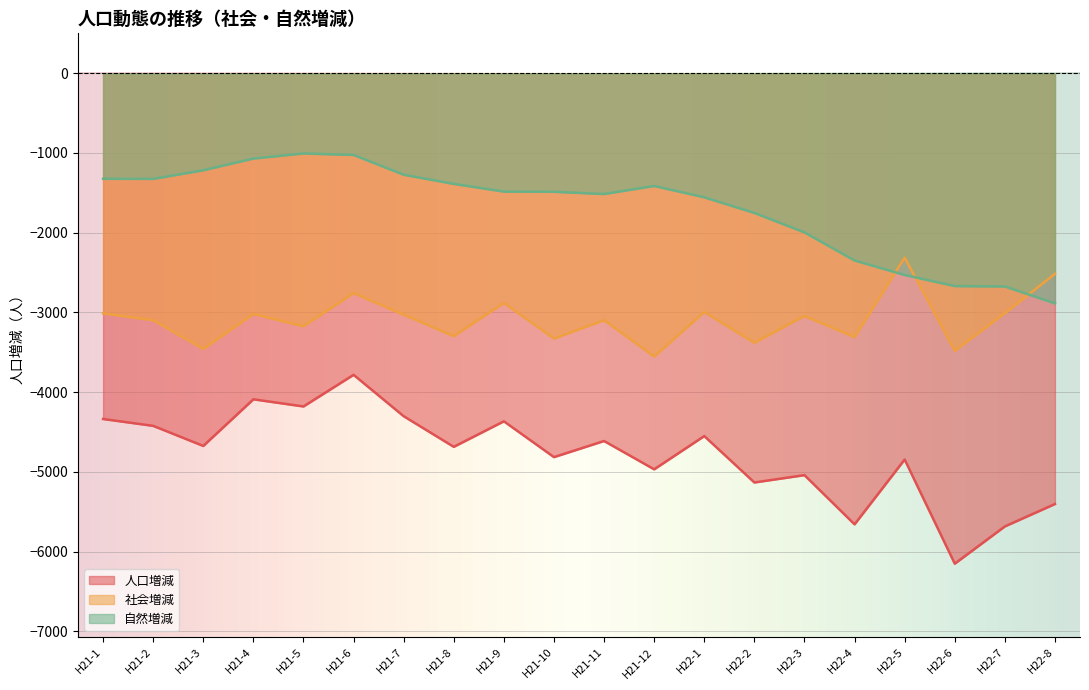

Is the value of 社会増減 at H22-7 greater than the value of 人口増減 at H22-8?

Yes